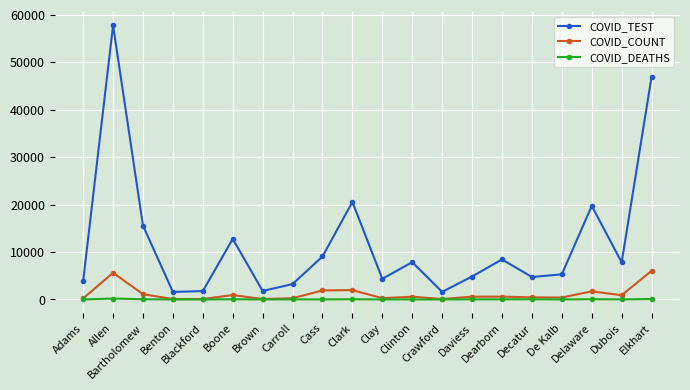

What is the total value across all series at Clinton?

8457